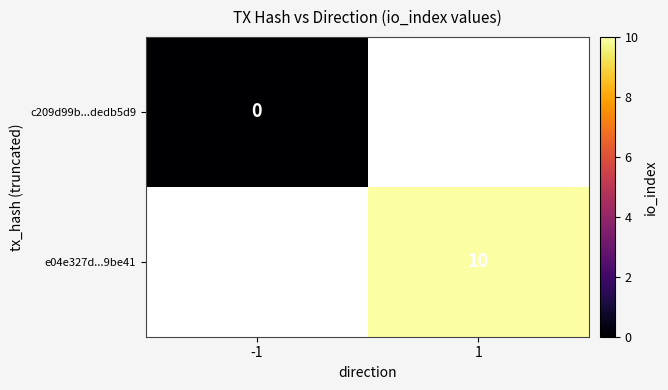

Which category has the highest value across all series?

1